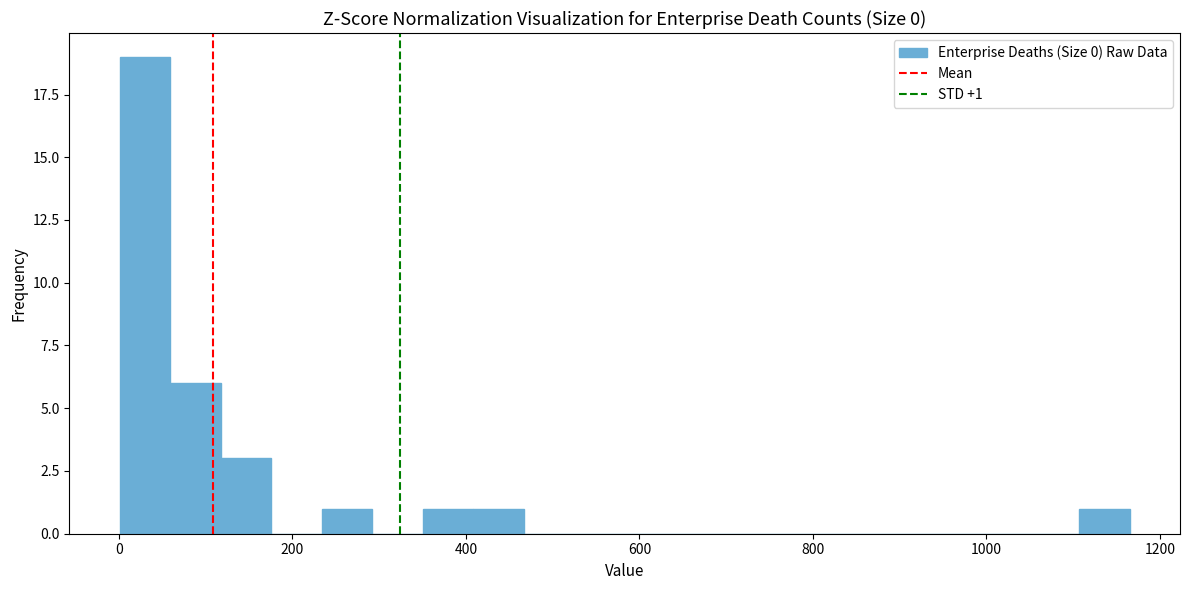

Read against the x-axis, roughly where is the centre of the tallest bar?

40